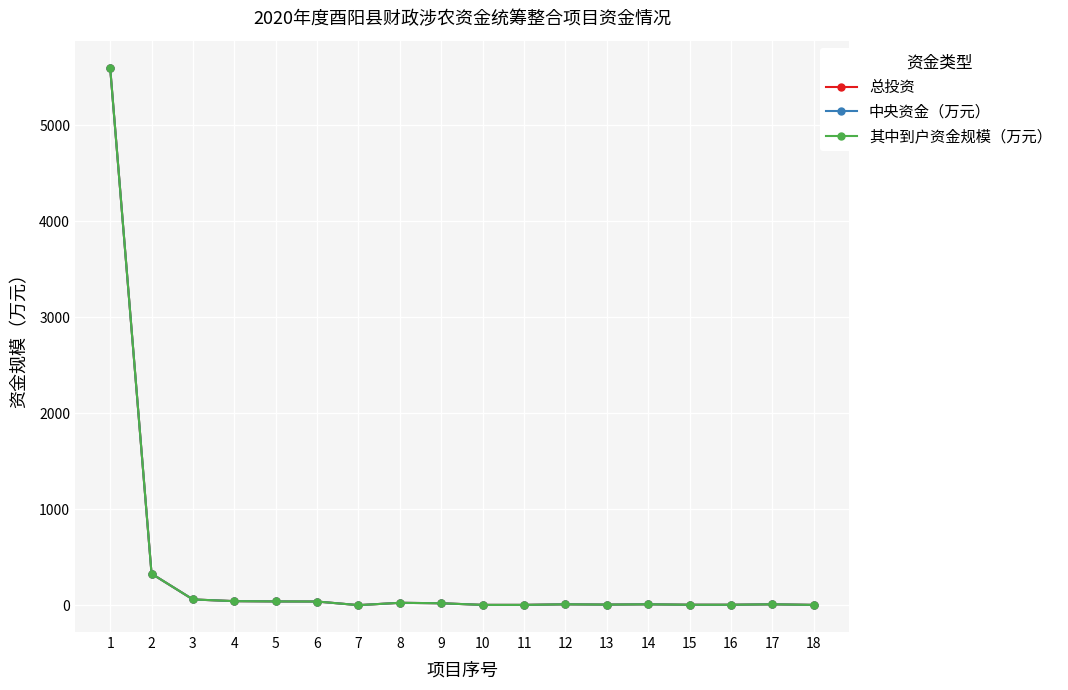

Rank the series by their maximum value, from highest to lowest.

总投资, 中央资金（万元）, 其中到户资金规模（万元）